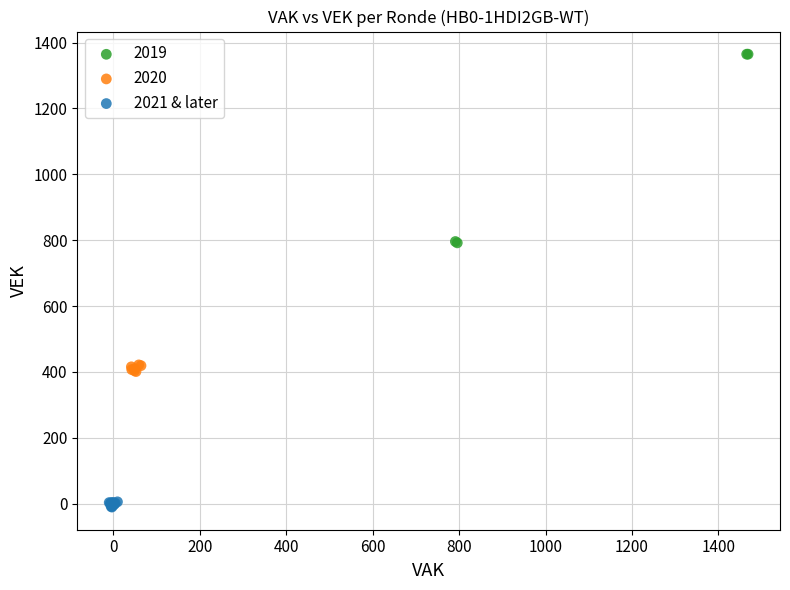

Which series contains the lowest Y value?

2021 & later